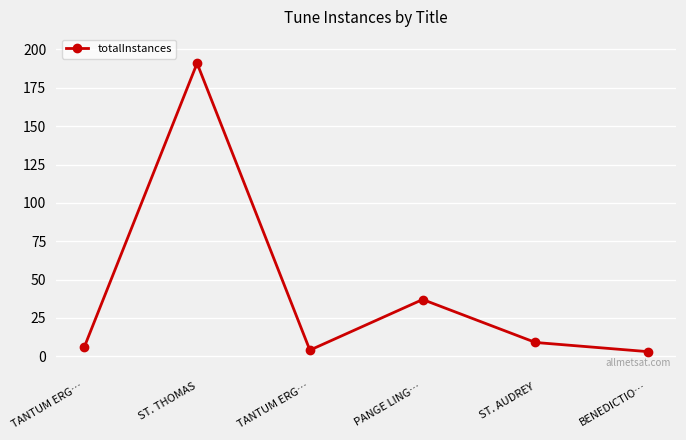

Where does the data first go above 9?

ST. THOMAS